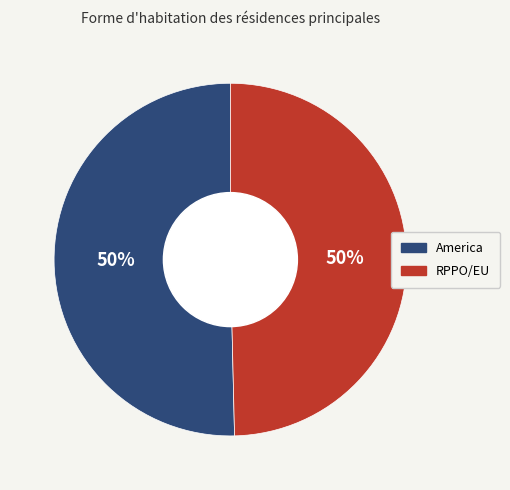

What percentage is the America slice, to the nearest percent?

50%